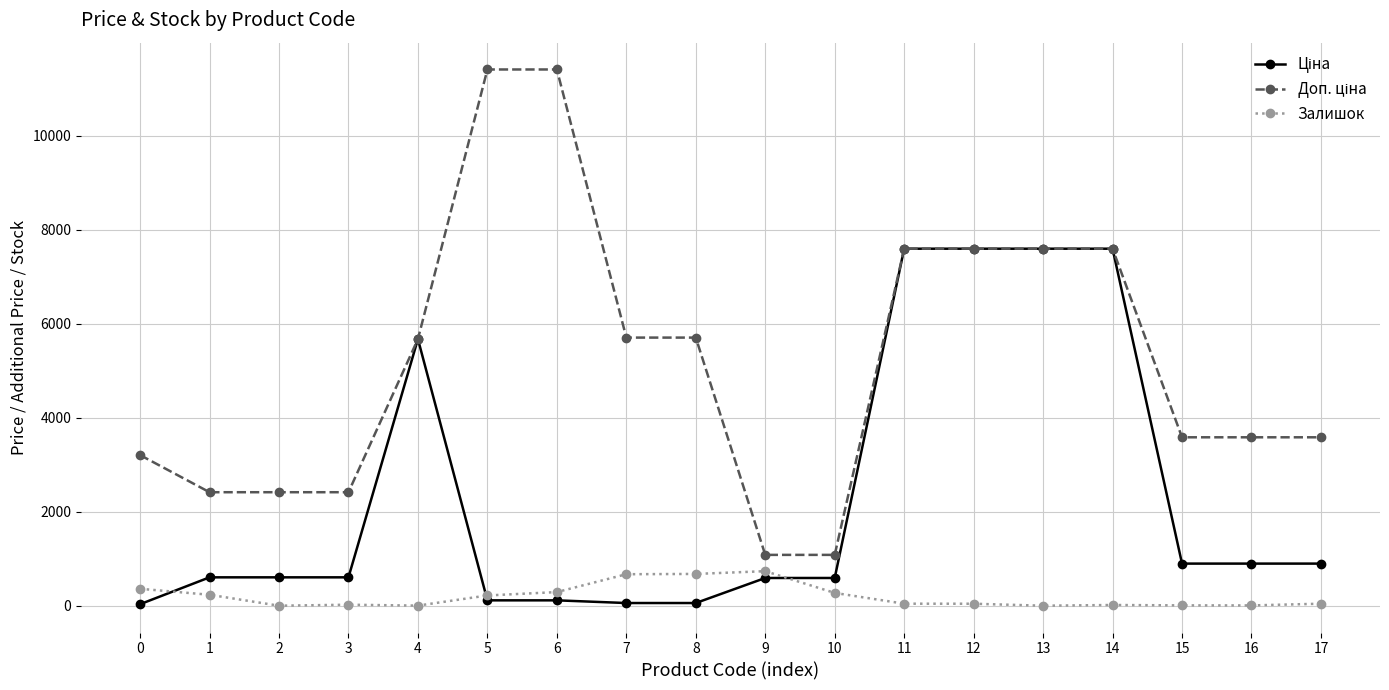

True or false: Ціна has more than 2 interior local peaks.

False